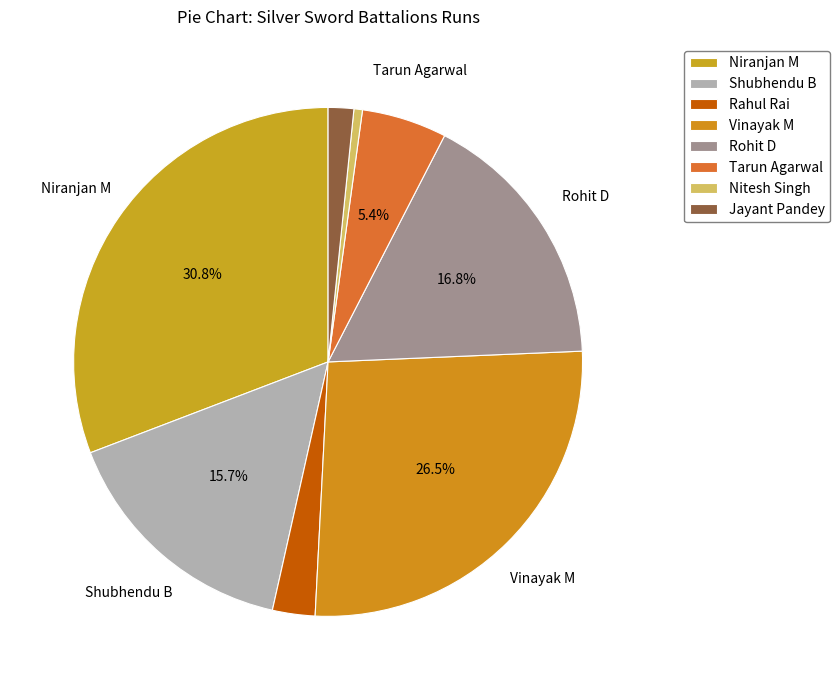

Does Vinayak M represent more than half of the total?

No